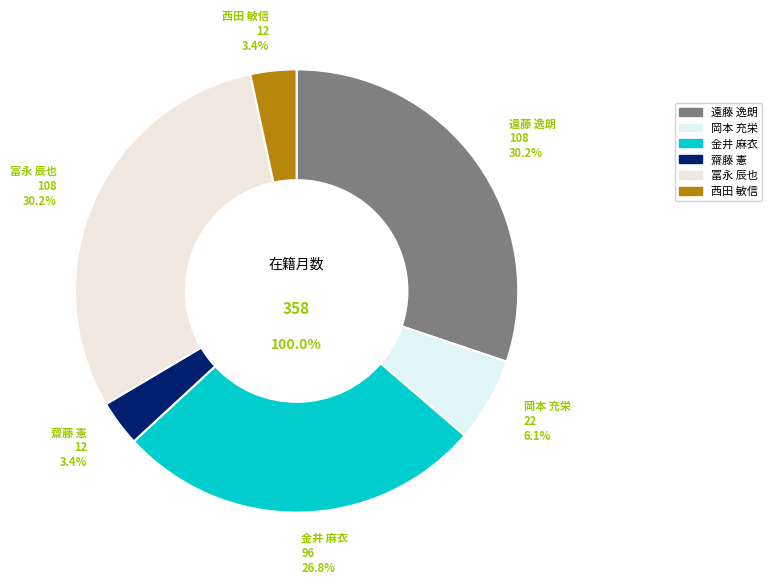

What is the change in value from 齋藤 憲 to 冨永 辰也?

+96